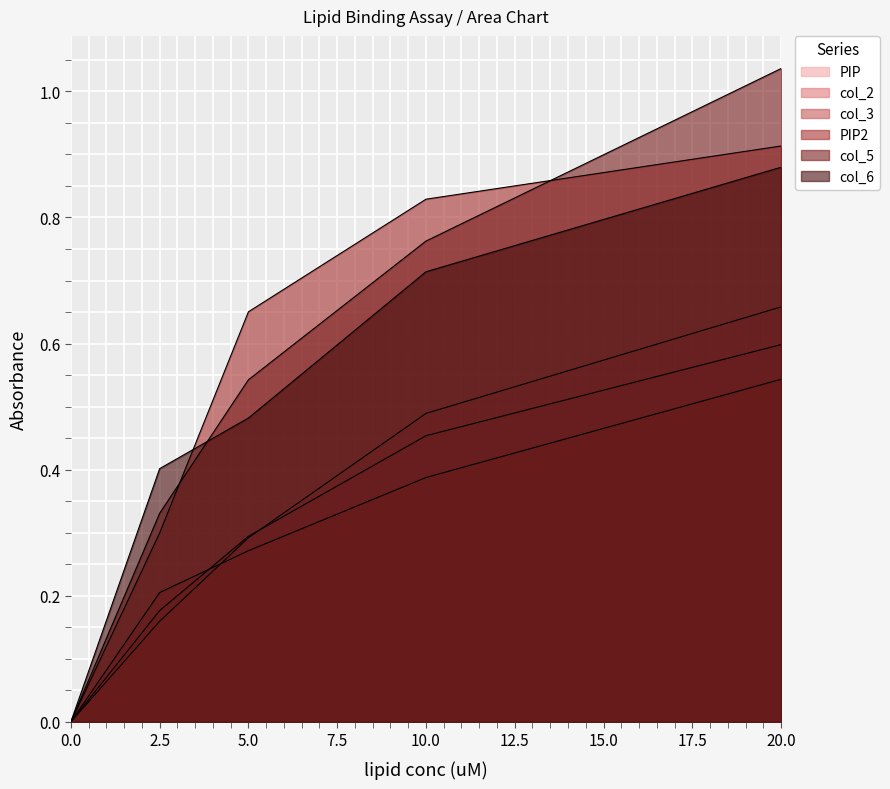

How many lines are shown in the chart?

6